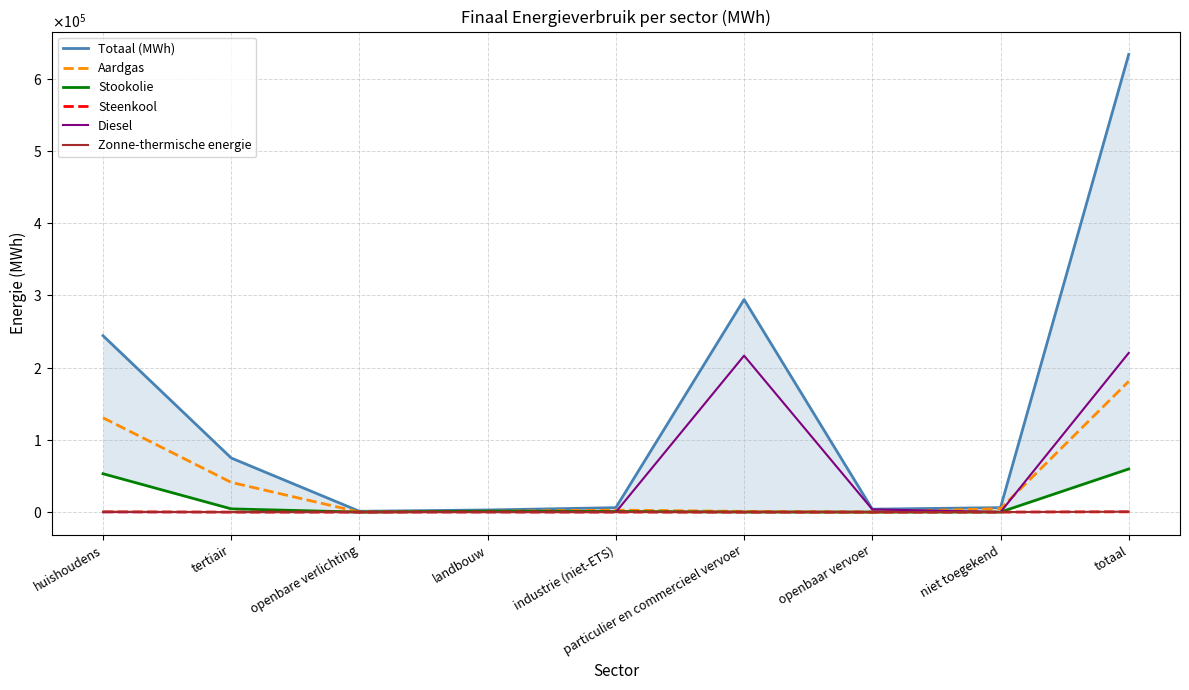

Where is Zonne-thermische energie nearest to the value 259?

tertiair